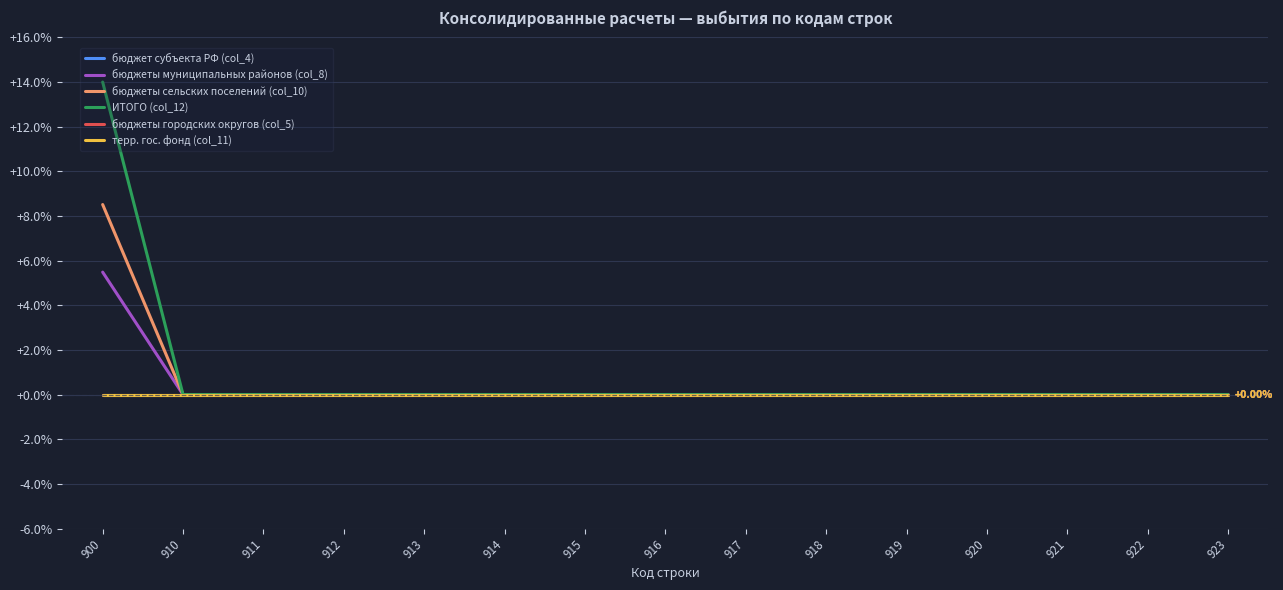

True or false: бюджеты городских округов (col_5) and терр. гос. фонд (col_11) intersect in this chart.

False